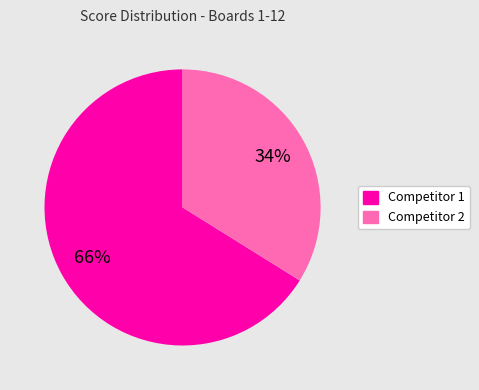

Does any single category account for the majority?

Yes